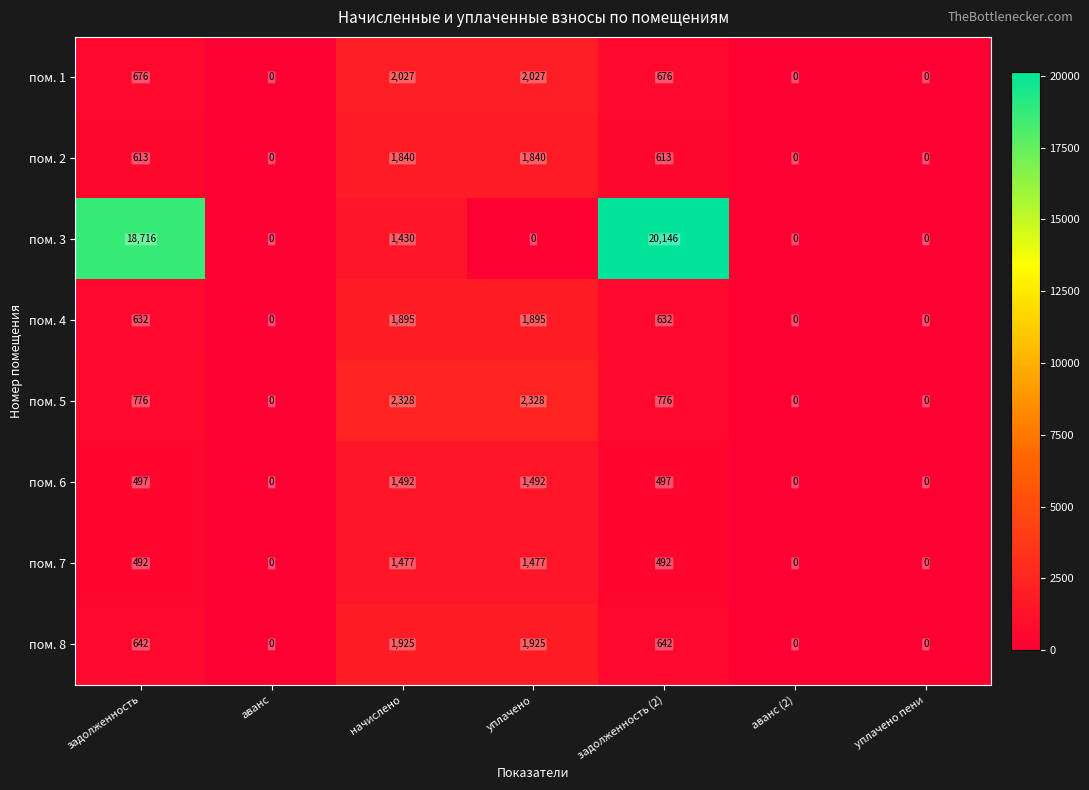

Which series has the largest range (max minus min)?

пом. 3